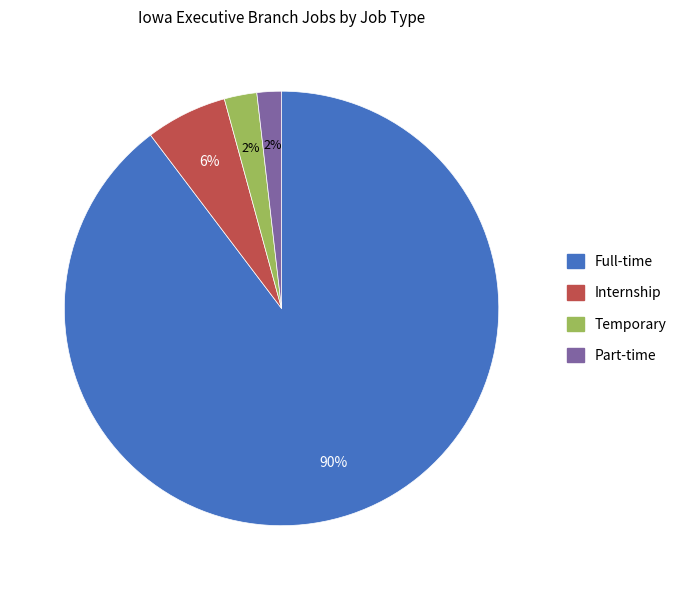

Is the sum of Full-time and Internship greater than half?

Yes